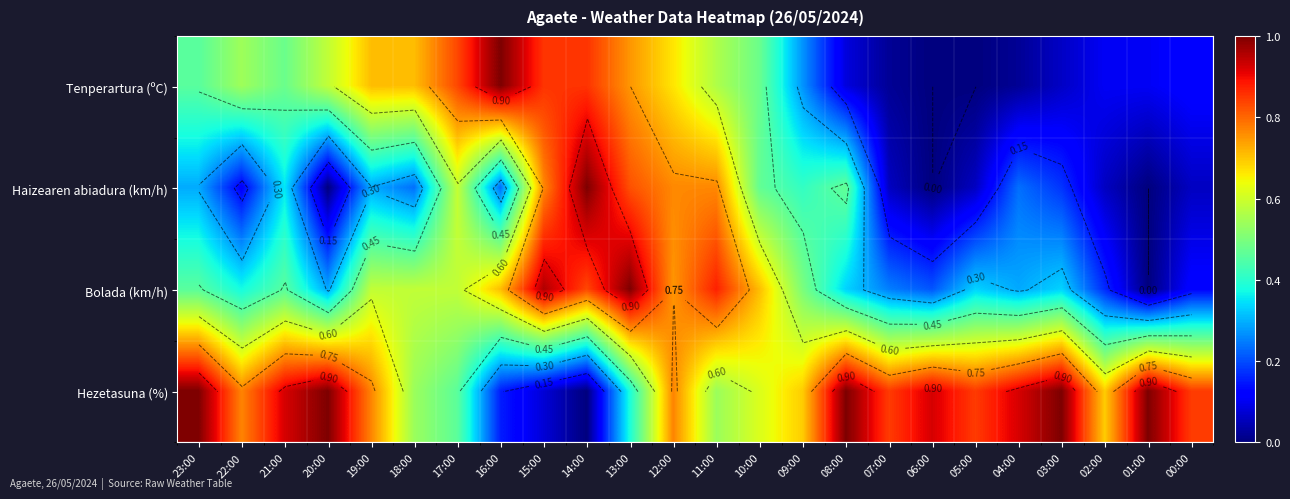

What is the maximum value shown in the chart?

1.0